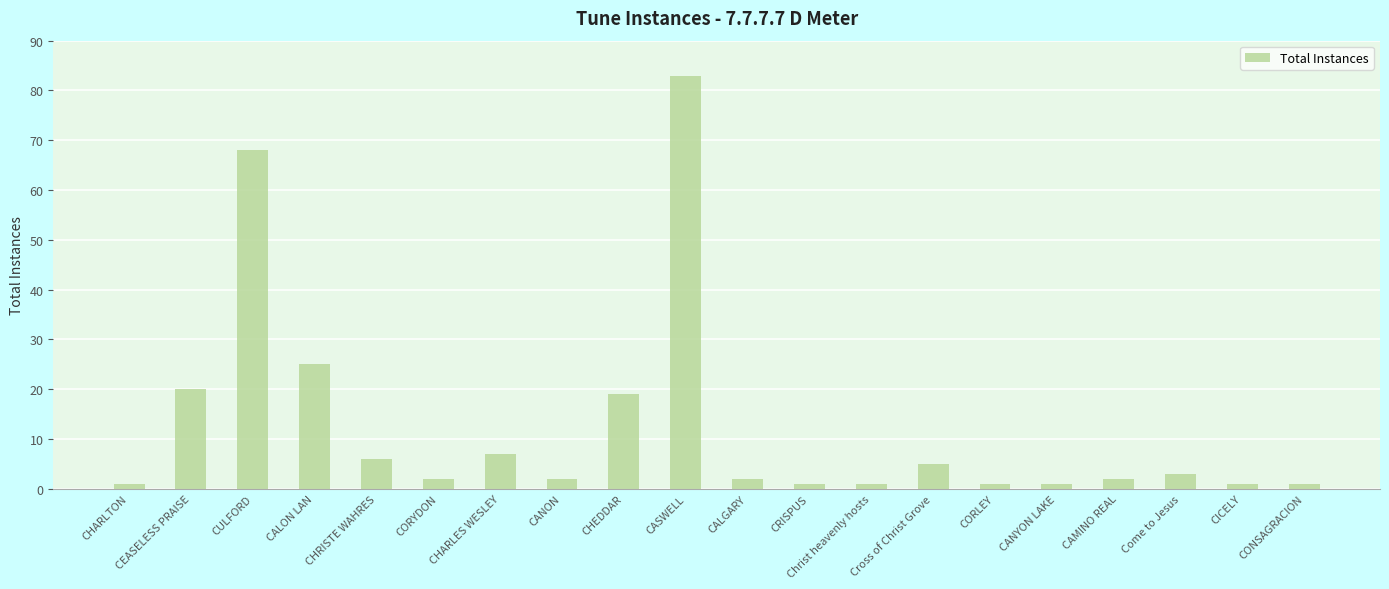

What is the value of the 10th bar from the left?

83